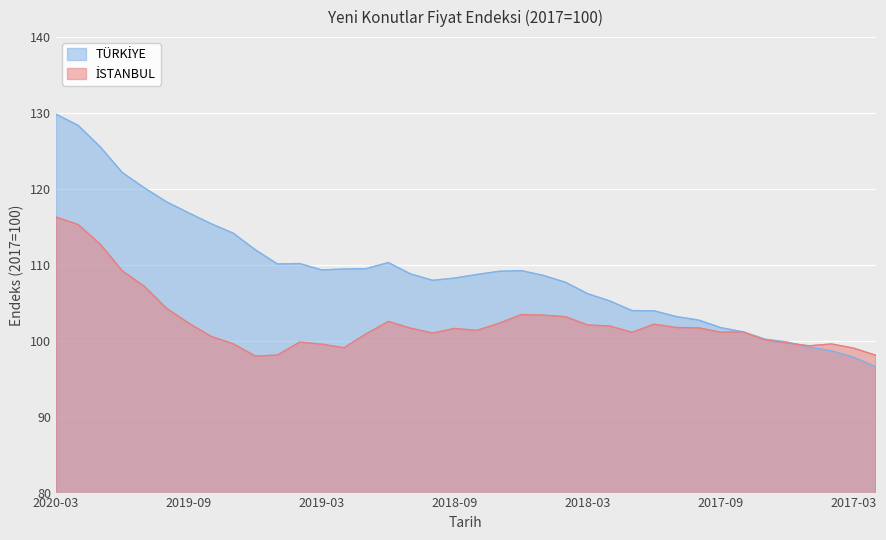

What is the spread (max minus min) of values at 2017-05?

0.2